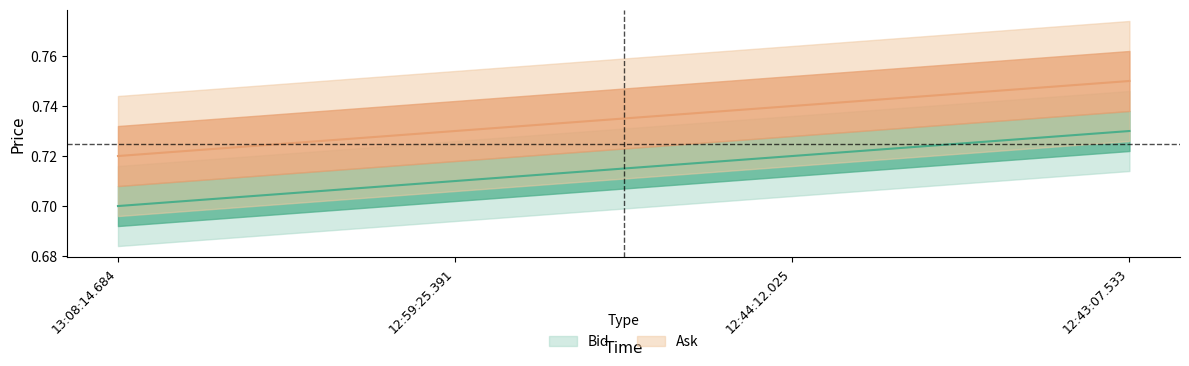

How many Ask values are between 0 and 1?

4